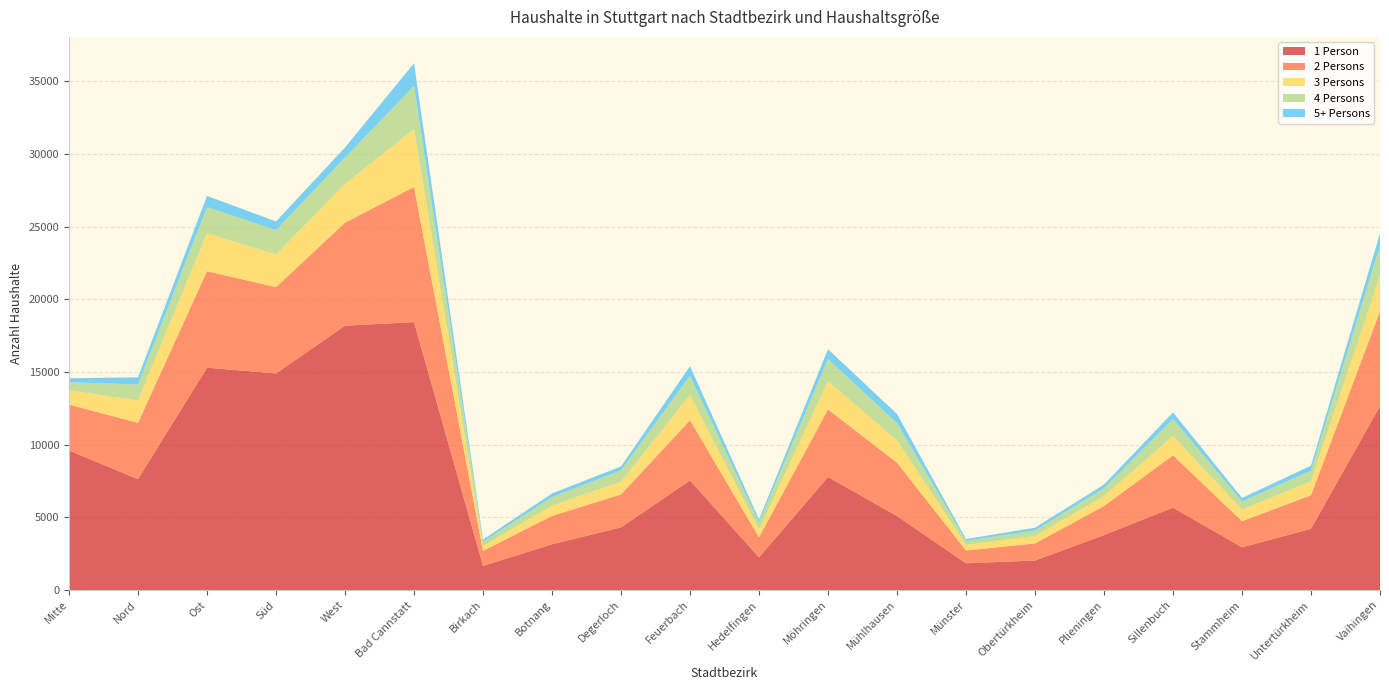

Reading left to right, list all the values displayed in this chart.

1 Person: 9605	7629	15304	14906	18194	18438	1661	3147	4312	7544	2251	7780	5095	1840	2030	3782	5672	2940	4213	12658
2 Persons: 3158	3882	6639	5939	7090	9307	1036	1958	2267	4140	1380	4649	3673	883	1176	2000	3601	1798	2312	6531
3 Persons: 978	1541	2620	2252	2672	3993	330	715	876	1736	527	1952	1530	390	507	682	1329	794	960	2454
4 Persons: 562	1091	1794	1672	1806	2961	306	579	786	1327	485	1519	1192	273	388	541	1174	567	728	2077
5+ Persons: 271	497	769	600	698	1558	147	247	267	657	212	675	624	121	190	252	455	237	348	828